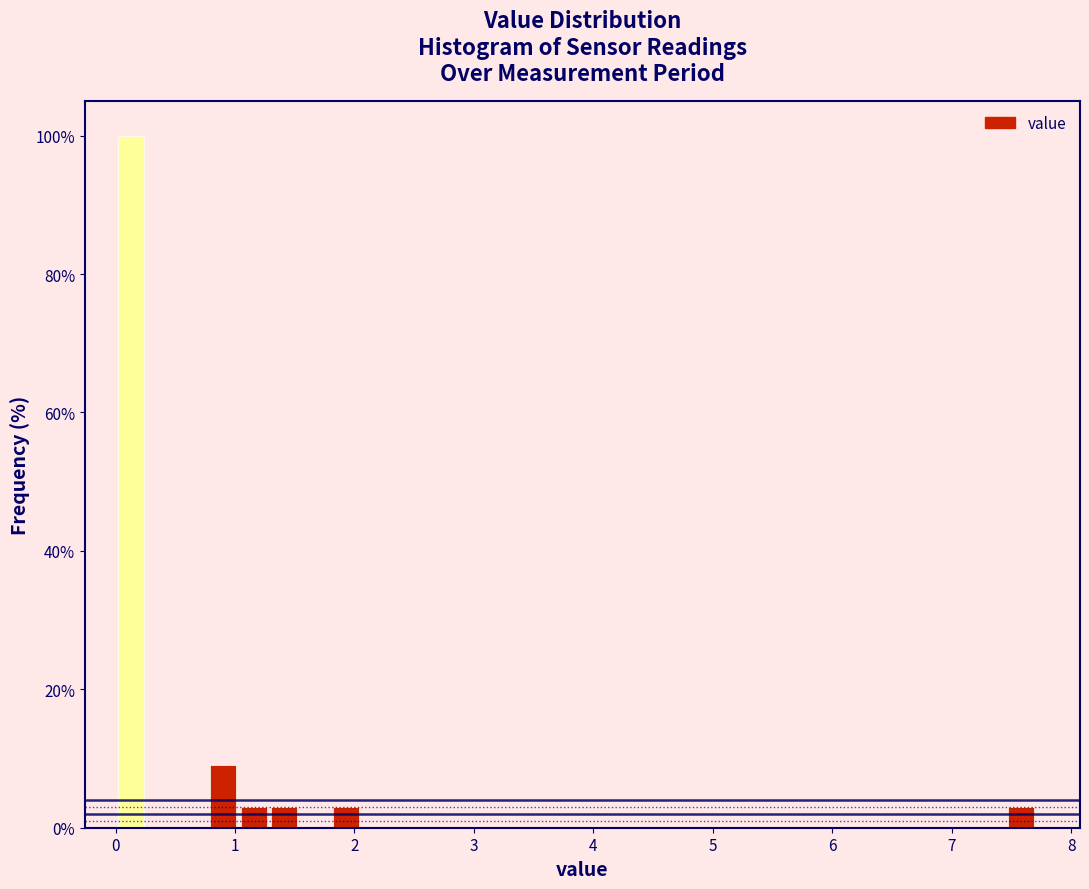

Around what value on the x-axis is the tallest bar? Give the approximate position of its centre, as read against the axis.

0.1